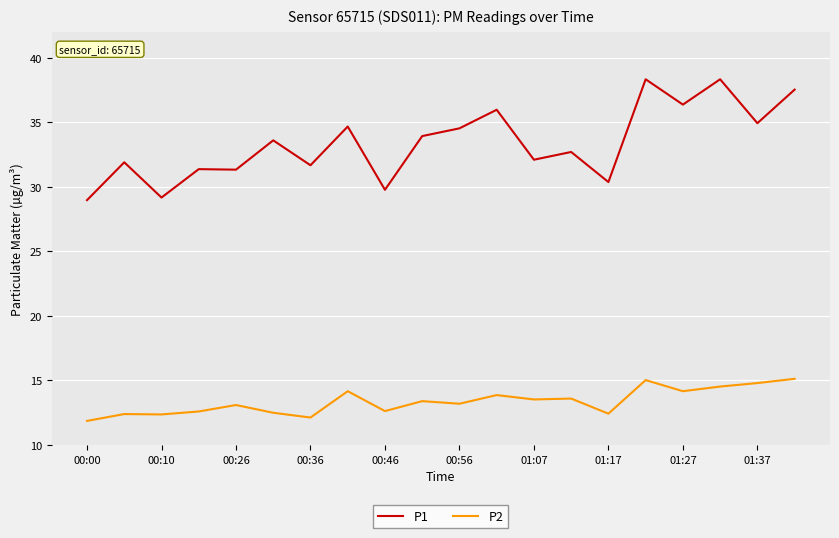

At how many categories does at least one series exceed 18?

20